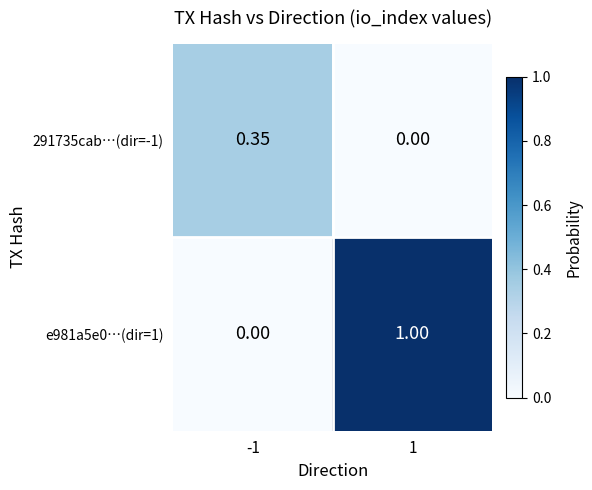

Is the value of 291735cab…(dir=-1) at 1 greater than the value of e981a5e0…(dir=1) at 1?

No